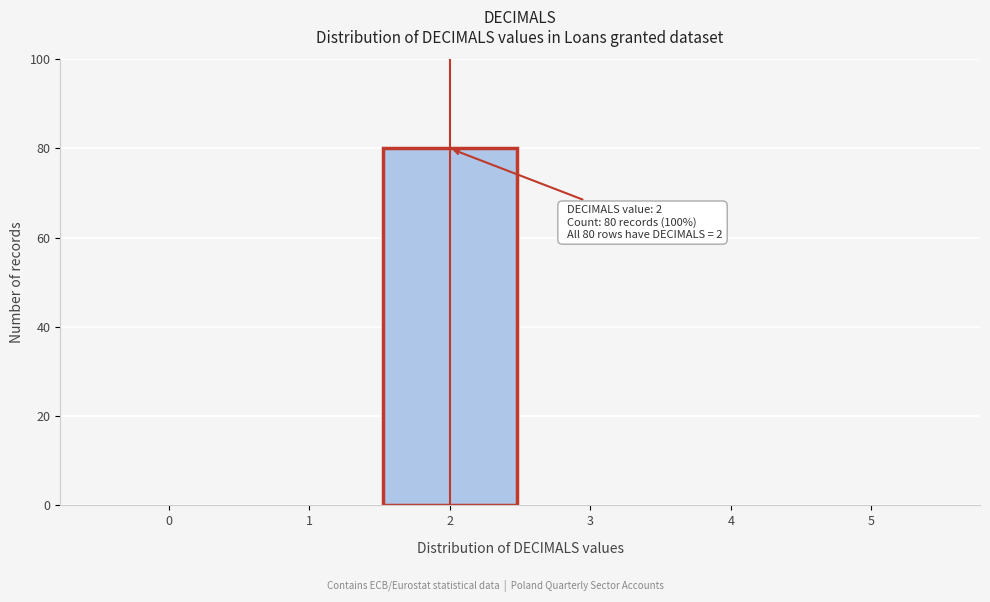

Reading left to right, list all the values displayed in this chart.

0=0	1=0	2=80	3=0	4=0	5=0